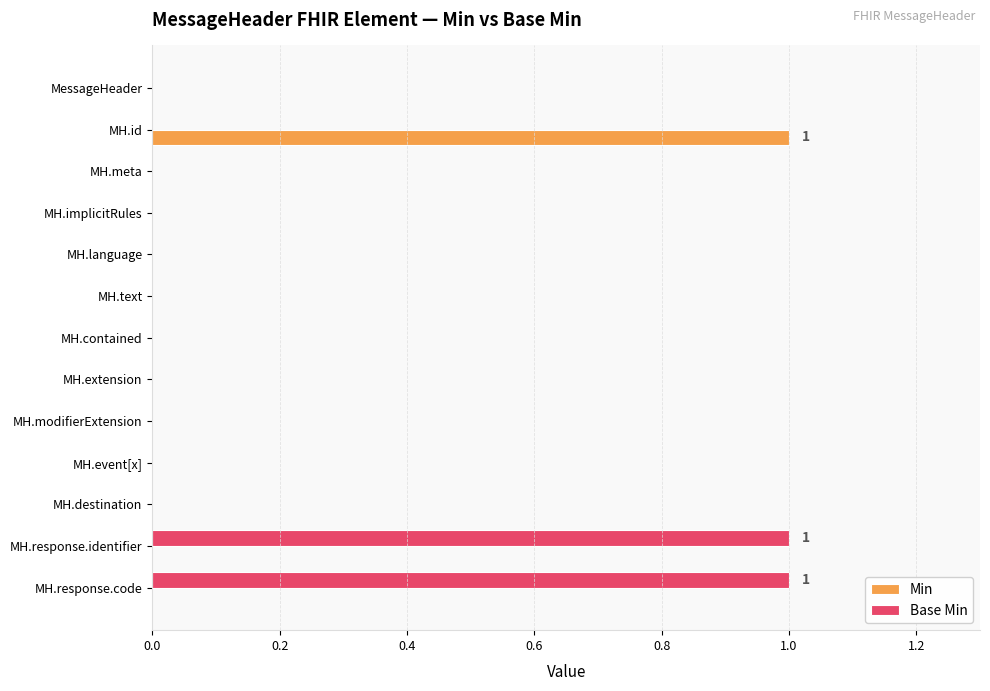

How many distinct data groups are displayed?

2